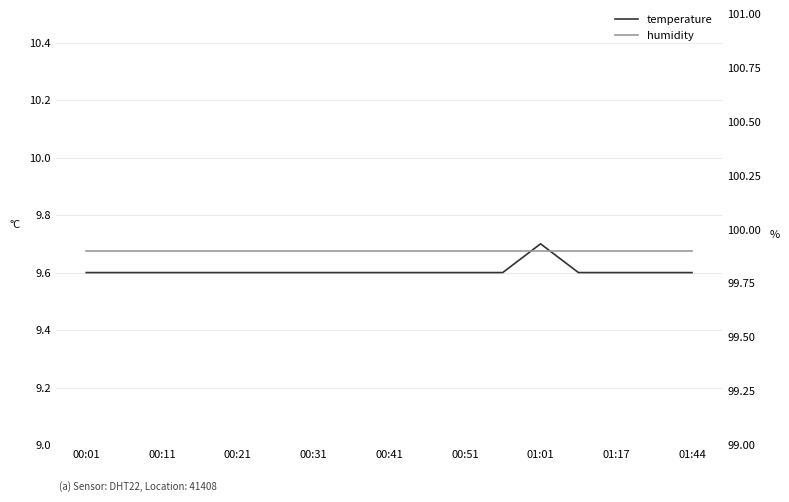

Which series has the largest range (max minus min)?

temperature